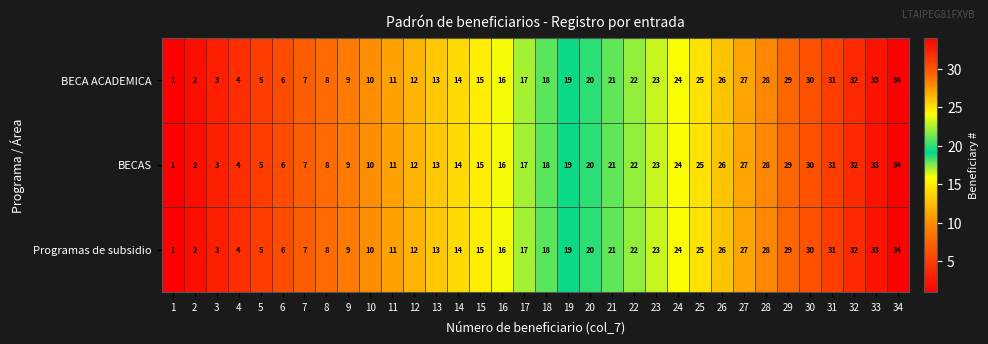

How many series are shown in this chart?

3